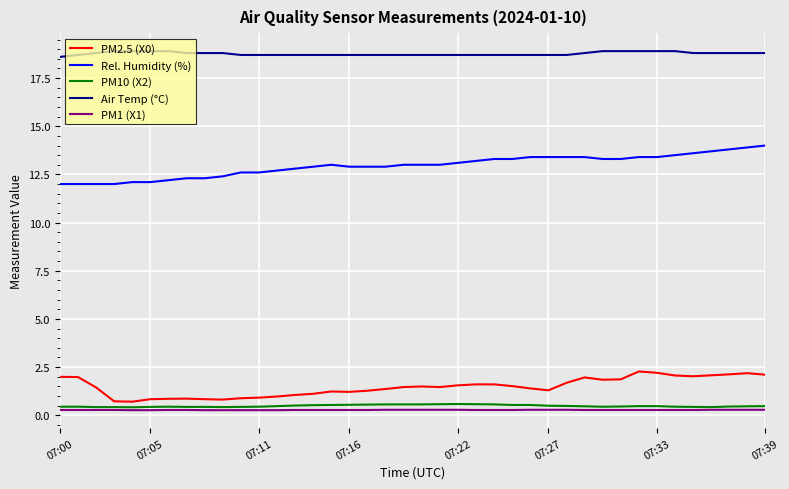

True or false: PM10 (X2) and Rel. Humidity (%) cross at least once.

False